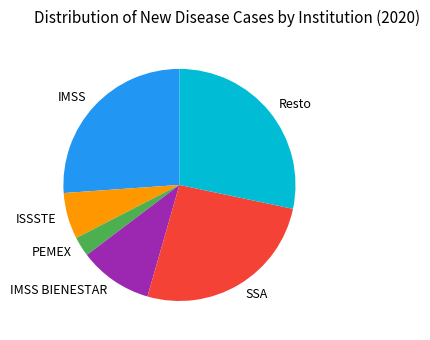

Combined, do Resto and PEMEX account for over 50%?

No